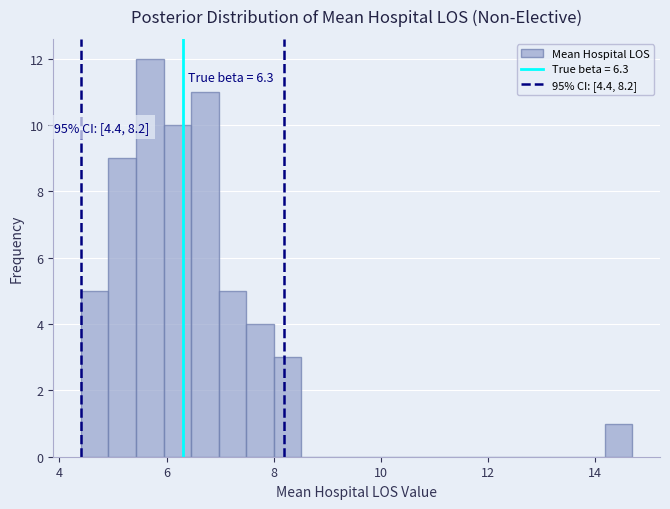

Around what value on the x-axis is the tallest bar? Give the approximate position of its centre, as read against the axis.

5.6